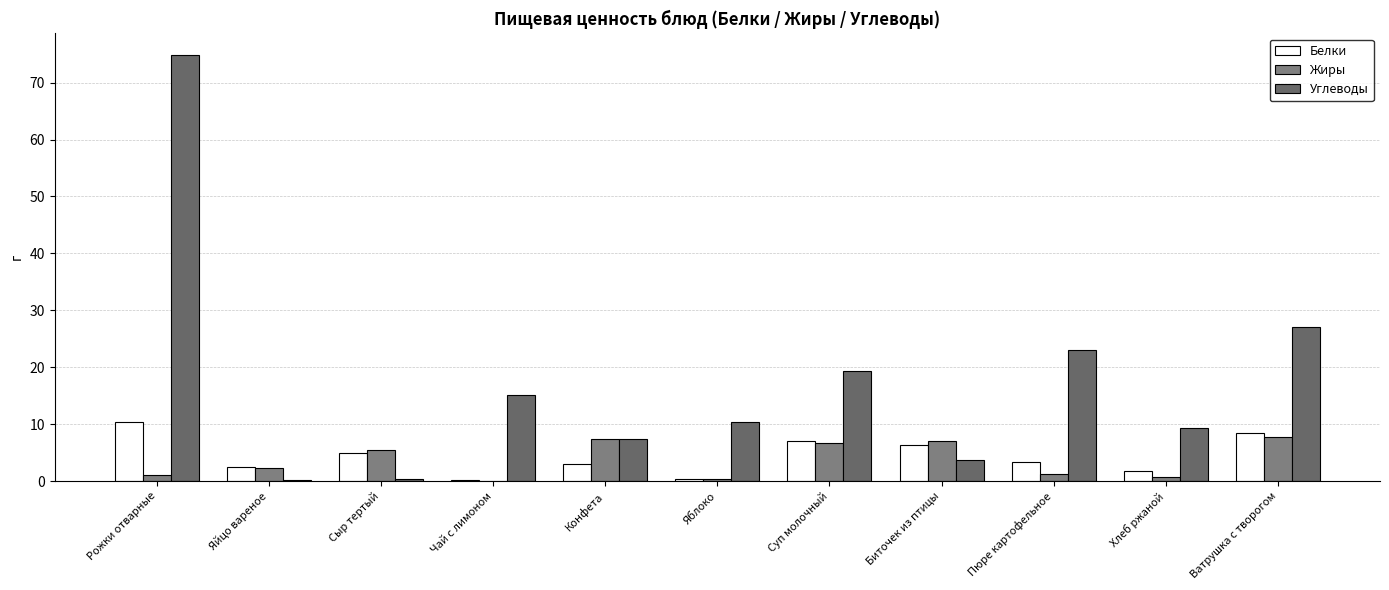

How many groups of bars are there?

11